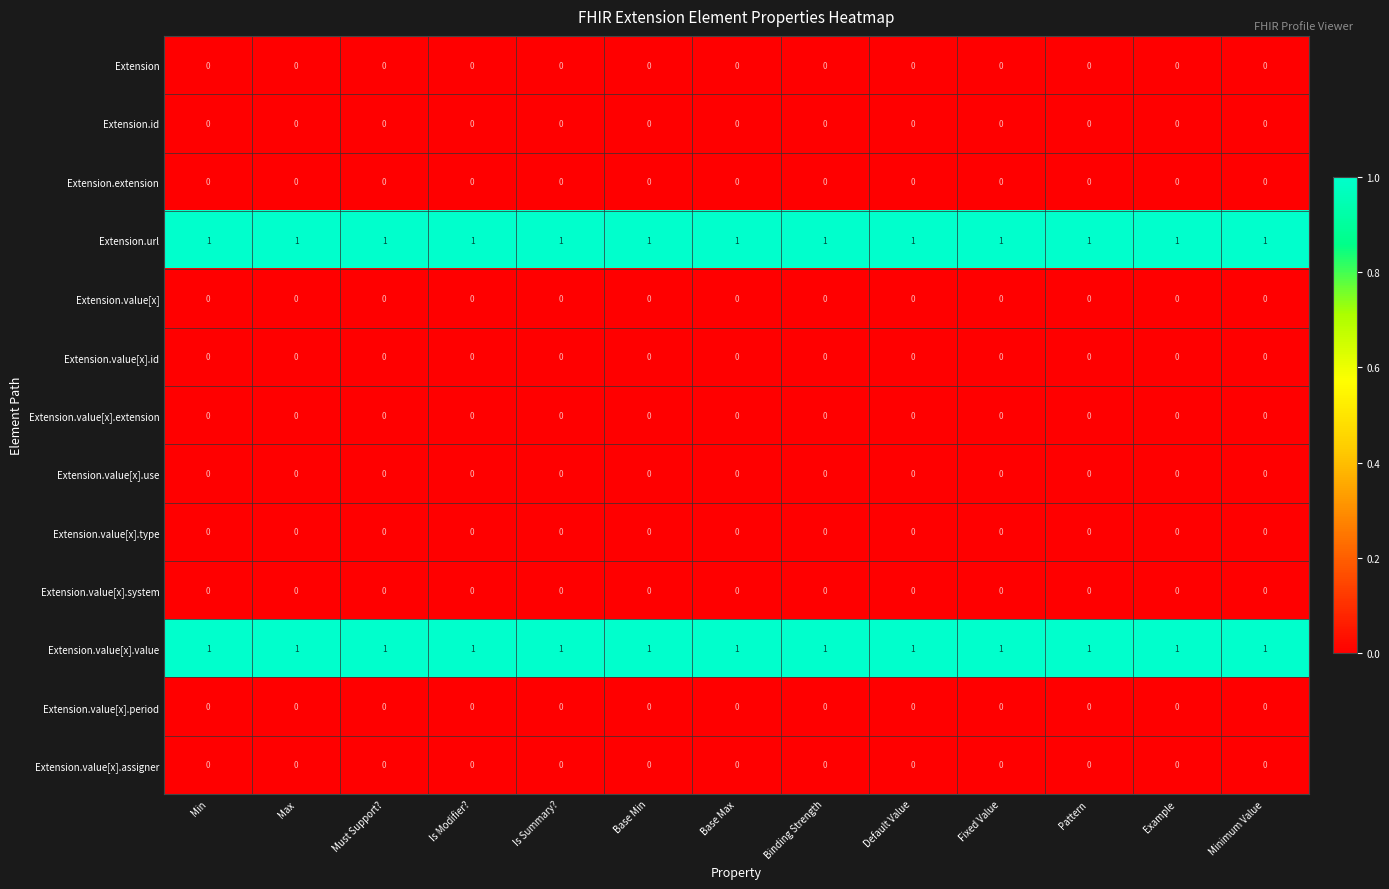

At how many categories does at least one series exceed 0?

13